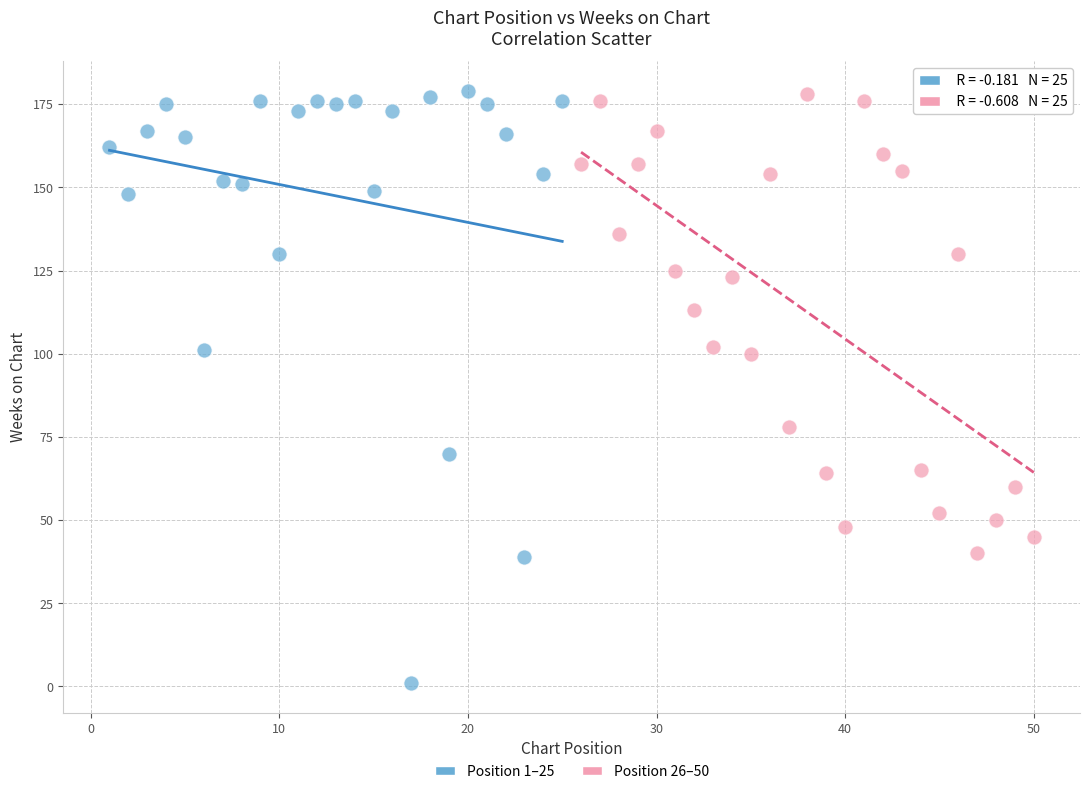

Which series has the widest spread of Y values?

Position 1–25